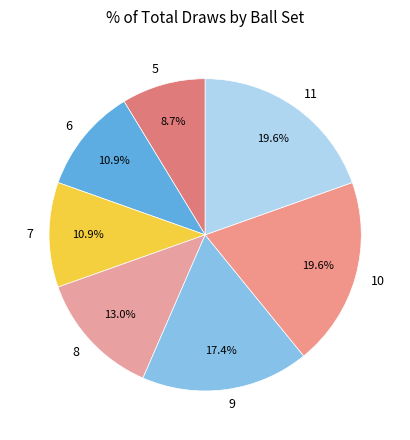

What percentage is the 5 slice, to the nearest percent?

9%